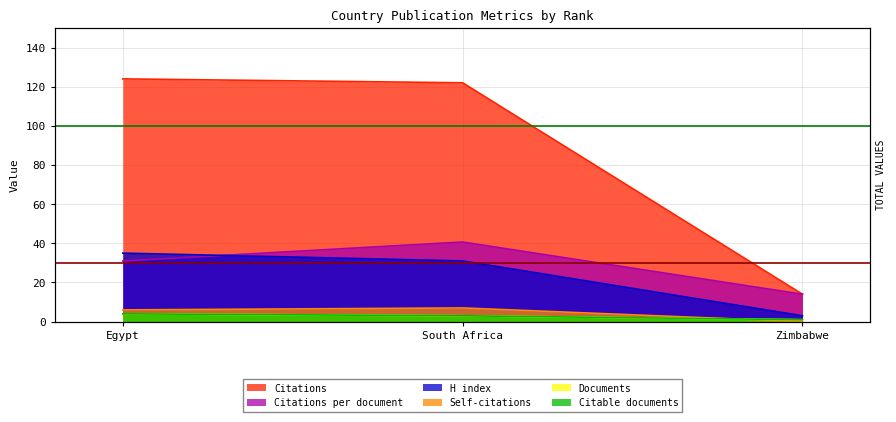

Reading left to right, list all the values displayed in this chart.

Documents: Egypt=4.0	South Africa=3.0	Zimbabwe=1.0
Citable documents: Egypt=4.0	South Africa=3.0	Zimbabwe=1.0
Citations: Egypt=124.0	South Africa=122.0	Zimbabwe=14.0
Self-citations: Egypt=6.0	South Africa=7.0	Zimbabwe=0.0
Citations per document: Egypt=31.0	South Africa=40.7	Zimbabwe=14.0
H index: Egypt=35.0	South Africa=31.0	Zimbabwe=3.0